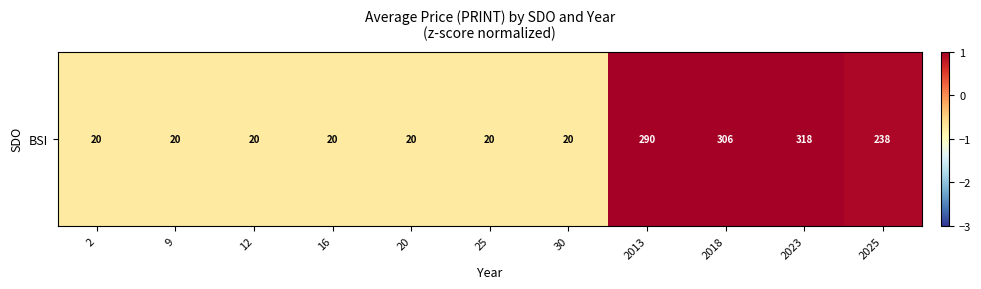

How many values are above zero?

4